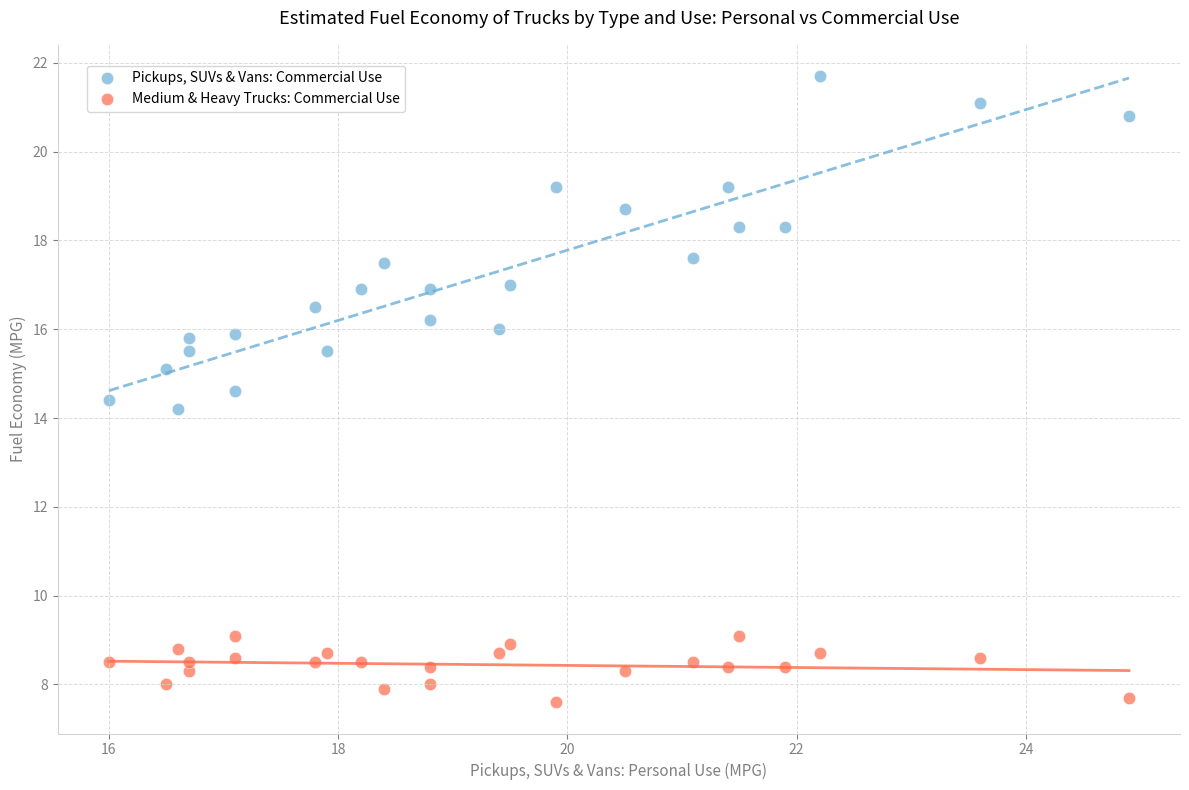

Across all data points, what is the range of X values (max minus min)?

8.9